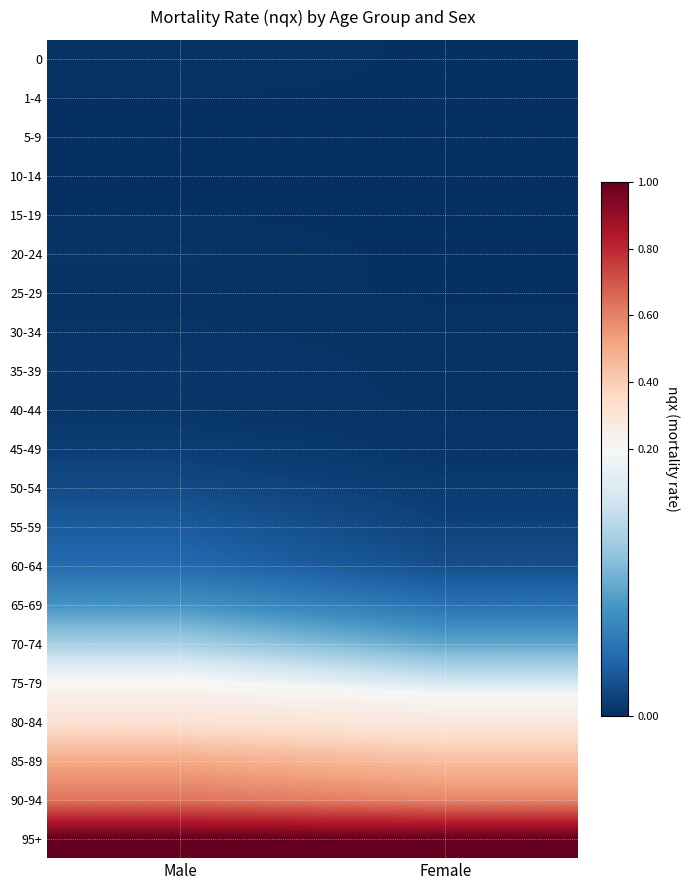

How many data points does each series have?

2